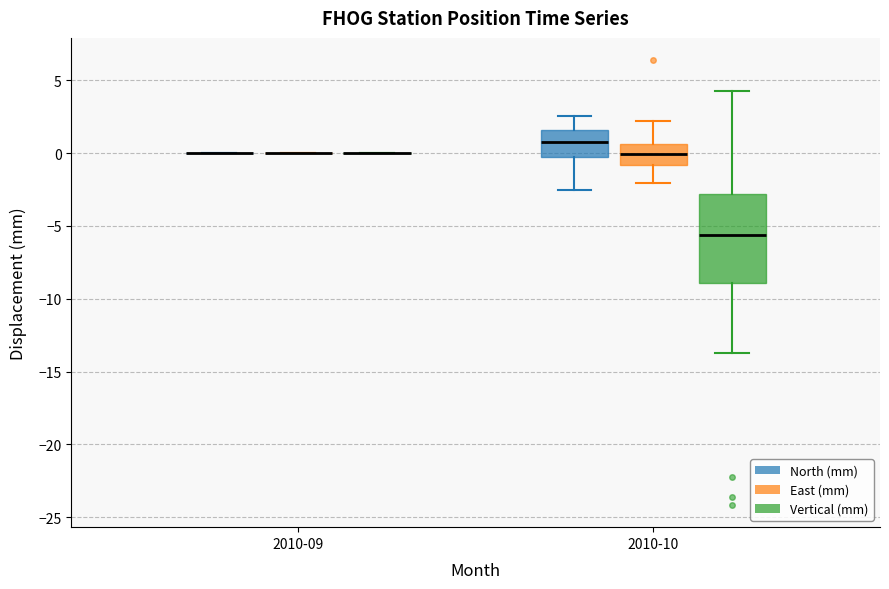

Reading left to right, read every box against the y-axis: the position of its median line, the range the box covers, and the ends of its whiskers. The values are not printed on the chart, so give them approximately, as read against the axis.

2010-09 (North (mm)): box collapsed to a line at 0.0, whiskers 0.0 to 0.0
2010-09 (East (mm)): box collapsed to a line at 0.0, whiskers 0.0 to 0.0
2010-09 (Vertical (mm)): box collapsed to a line at 0.0, whiskers 0.0 to 0.0
2010-10 (North (mm)): median 1.0, box 0.0 to 1.5, whiskers -2.5 to 2.5
2010-10 (East (mm)): median 0.0, box -1.0 to 0.5, whiskers -2.0 to 2.0
2010-10 (Vertical (mm)): median -5.5, box -9.0 to -3.0, whiskers -13.5 to 4.5